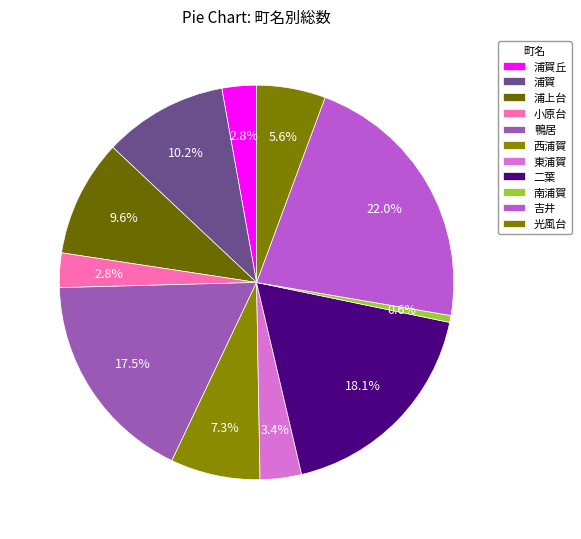

Count the number of slices in the pie.

11